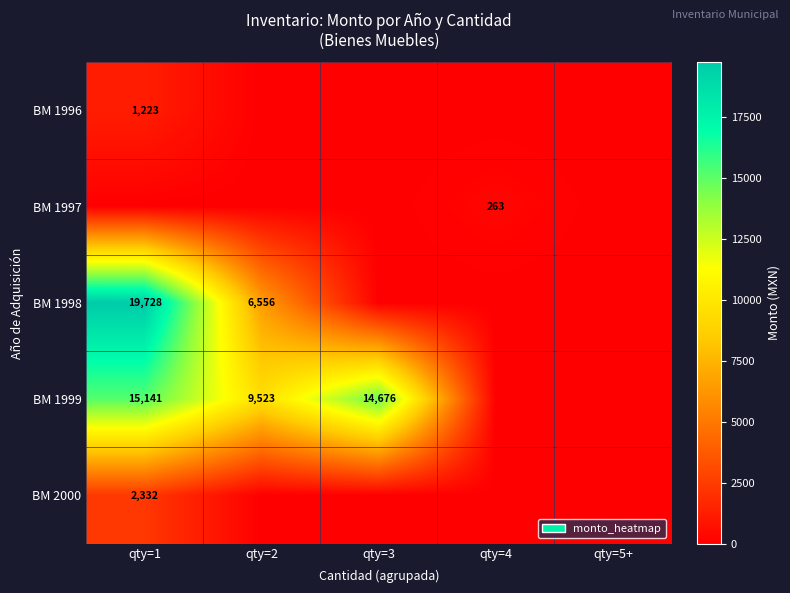

True or false: BM 1999 has a value of 12598 at qty=2.

False